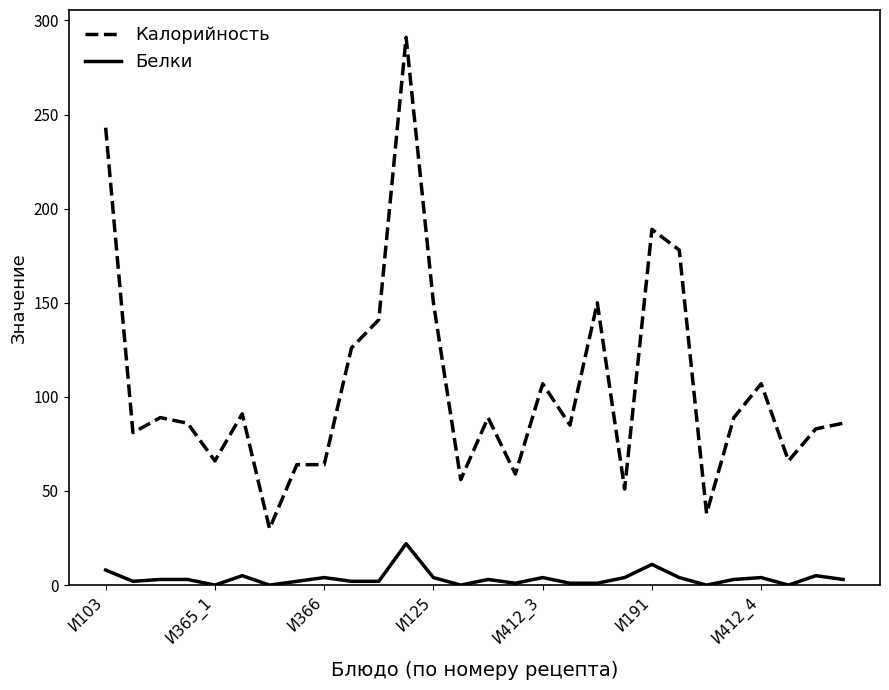

What is the difference between the maximum and minimum values in the Белки series?

22